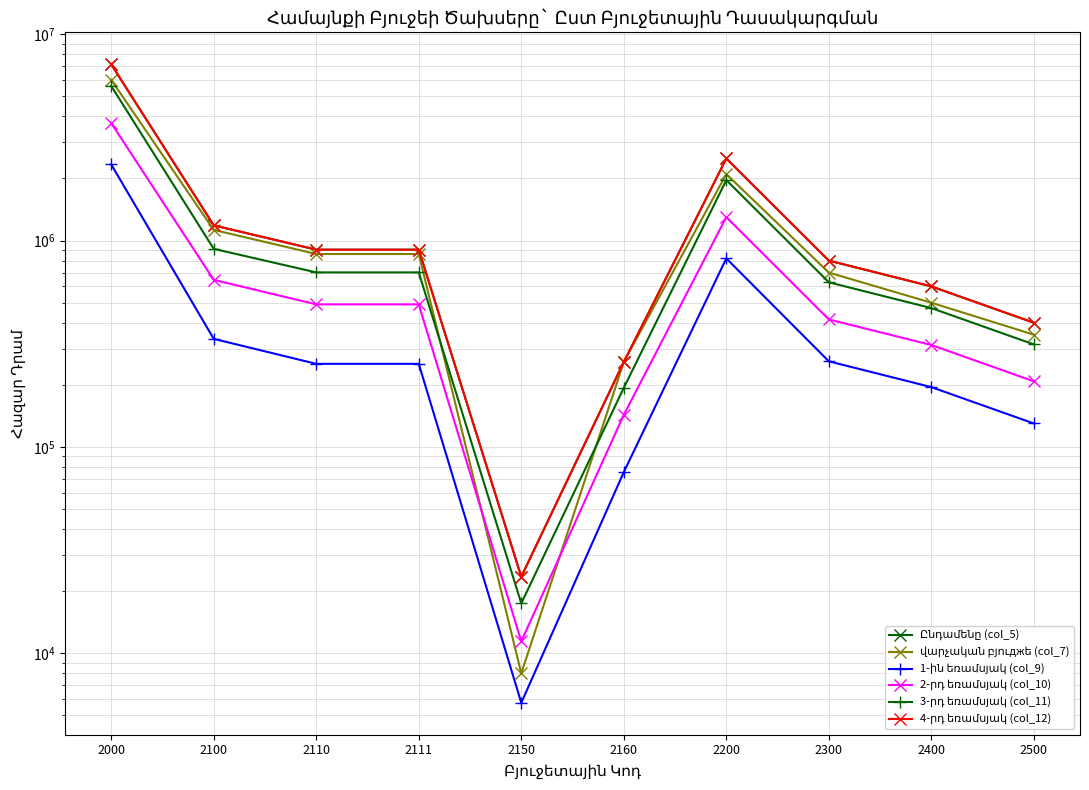

Reading left to right, list all the values displayed in this chart.

Ընդամենը (col_5): 7154228.4	1185585.7	903950.7	903950.7	23500.0	258135.0	2500000.0	800000.0	600000.0	400000.0
վարչական բյուджե (col_7): 6013610.7	1127177.2	861042.2	861042.2	8000.0	258135.0	2100000.0	700000.0	500000.0	350000.0
1-ին եռամսյակ (col_9): 2340167.2	334176.3	252875.3	252875.3	5758.9	75542.1	820000.0	260000.0	195000.0	130000.0
2-րդ եռամսյակ (col_10): 3713677.9	645424.6	490902.2	490902.2	11424.9	143097.5	1300000.0	415000.0	312000.0	208000.0
3-րդ եռամսյակ (col_11): 5616735.9	912312.8	701369.5	701369.5	17462.5	193480.8	1965000.0	628000.0	471000.0	314000.0
4-րդ եռամսյակ (col_12): 7154228.4	1185585.7	903950.7	903950.7	23500.0	258135.0	2500000.0	800000.0	600000.0	400000.0